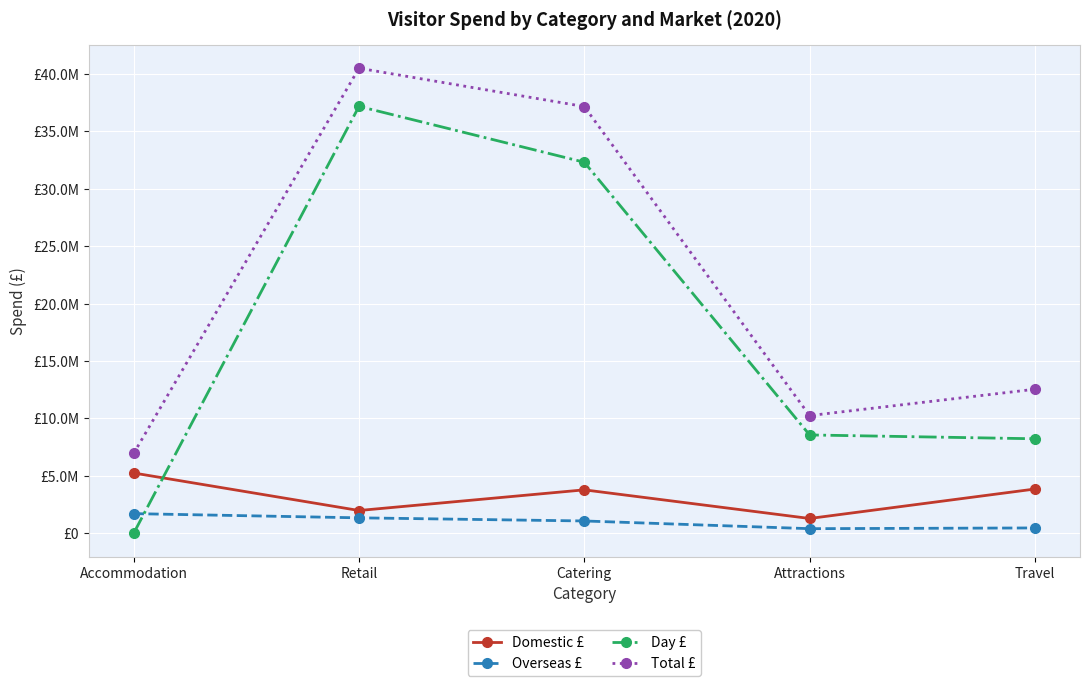

Read the Domestic £ value at Travel, to the nearest 10.

3853000